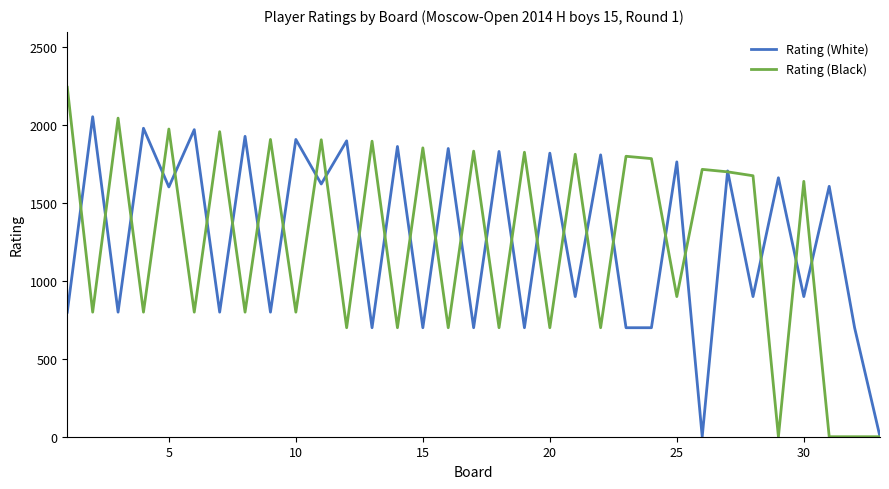

Which series has the widest spread of values?

Rating (Black)